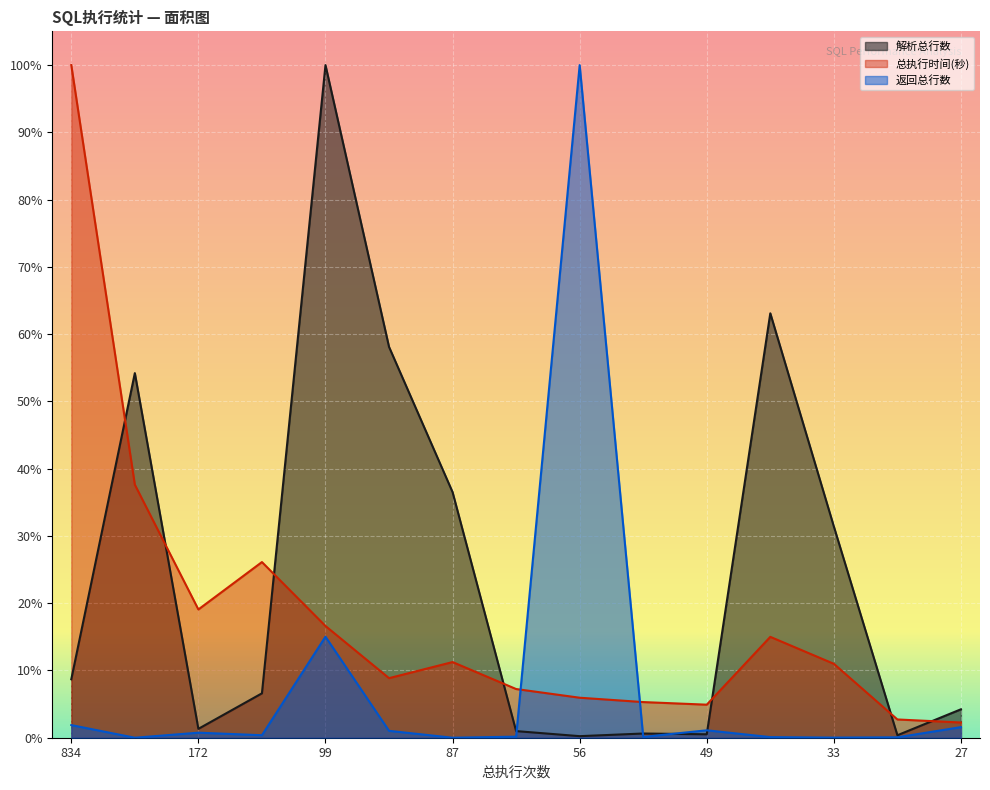

Count the number of categories in the chart.

15